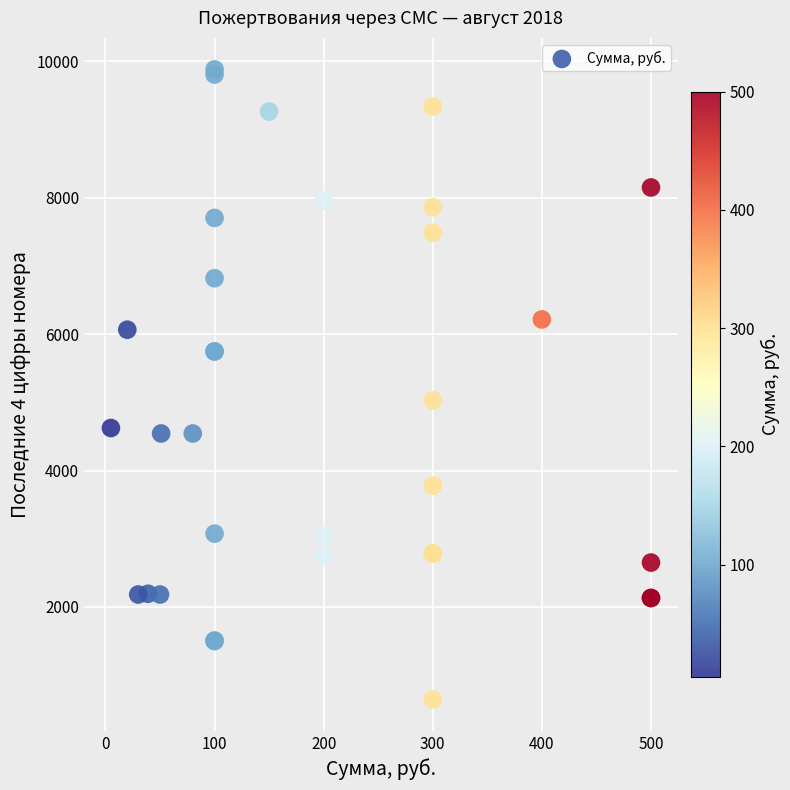

What Y value in the scatter plot is closest to 5264?

5030